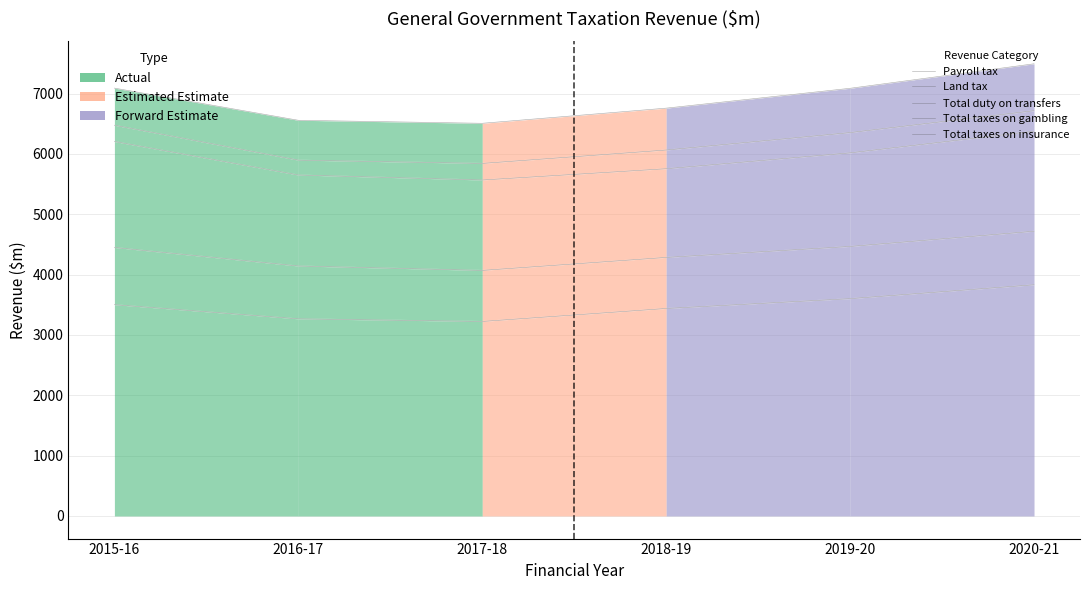

Count the number of categories in the chart.

6